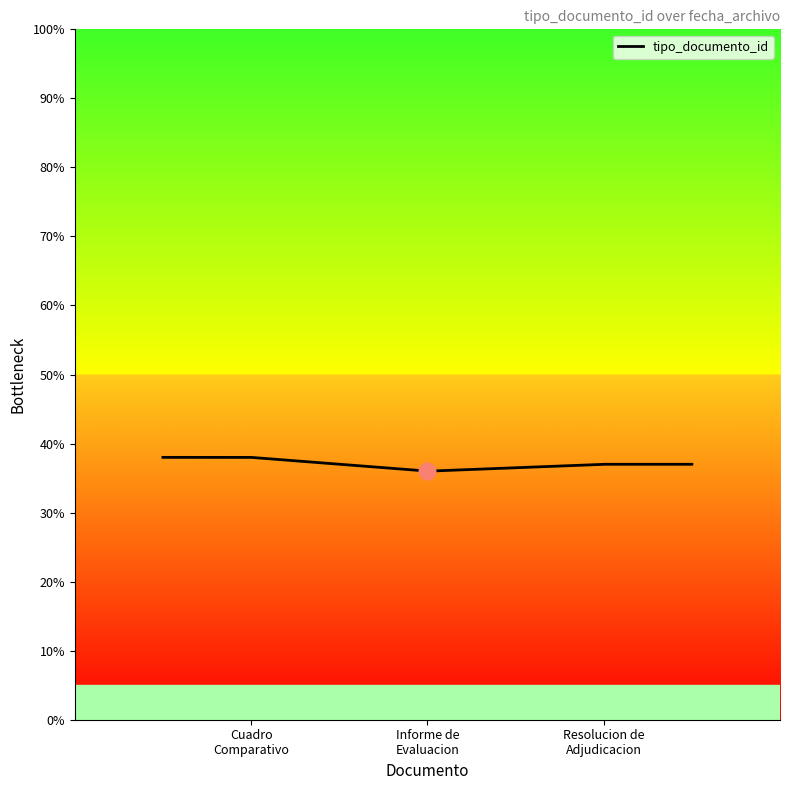

Does the chart have visible grid lines?

No